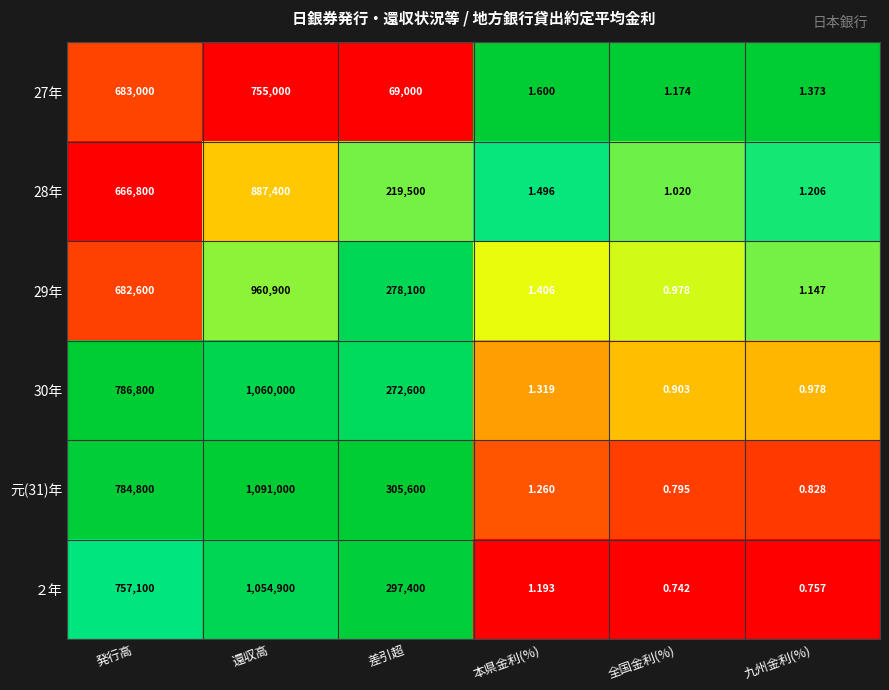

Rank the categories by 29年 value from highest to lowest.

還収高, 発行高, 差引超, 本県金利(%), 九州金利(%), 全国金利(%)